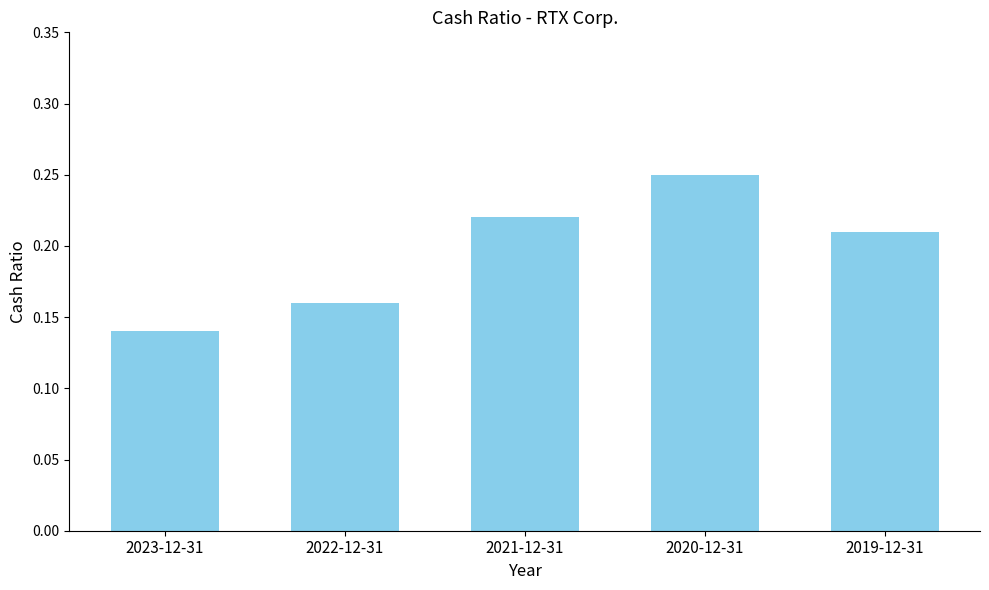

List the labels in order of value, smallest first.

2023-12-31, 2022-12-31, 2019-12-31, 2021-12-31, 2020-12-31